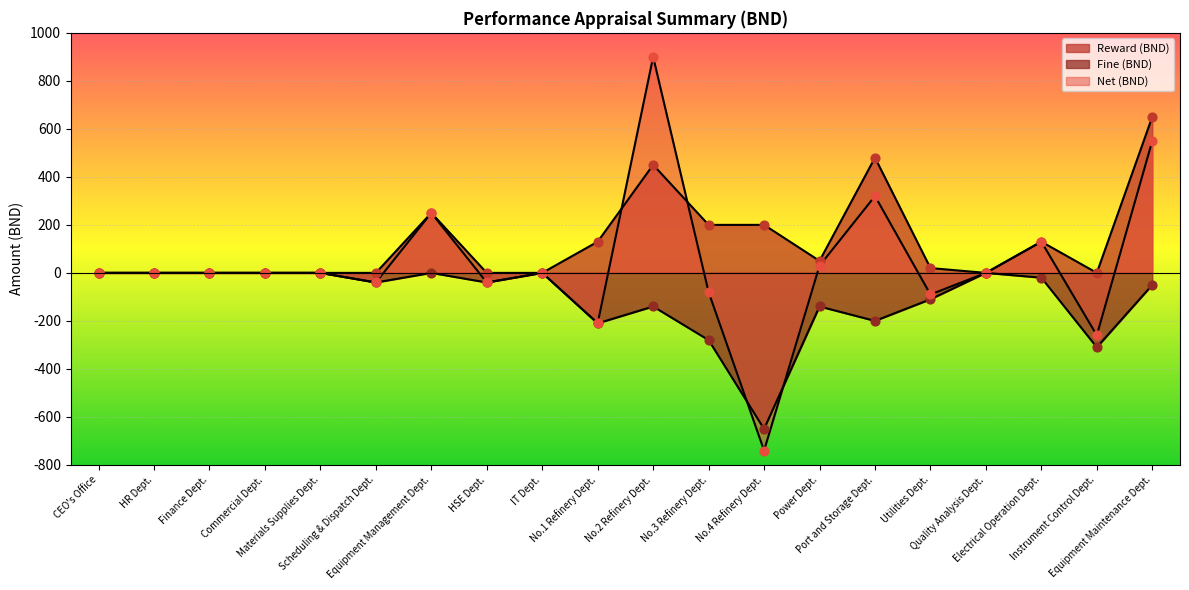

Which series has the largest total across all categories?

reward